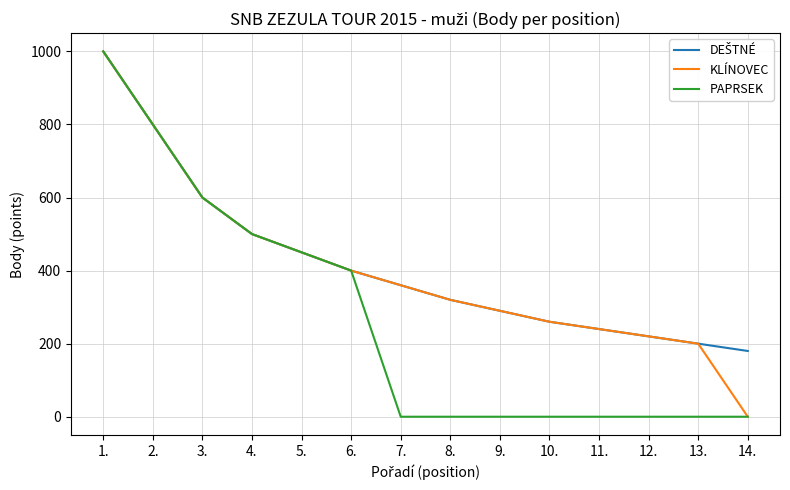

What is the total value across all series at 4.?

1500